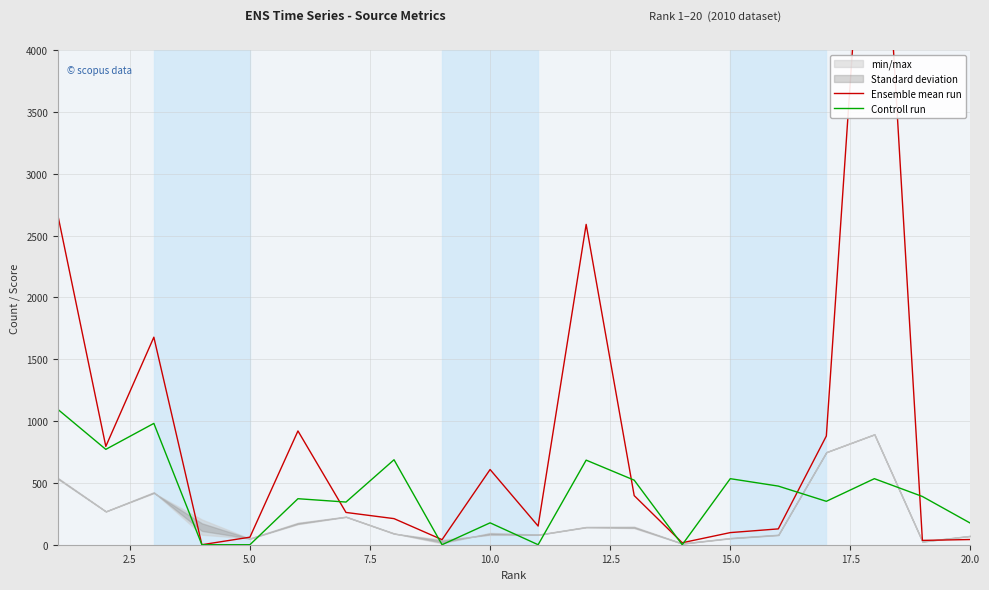

What is the maximum value for Controll run?

1095.0